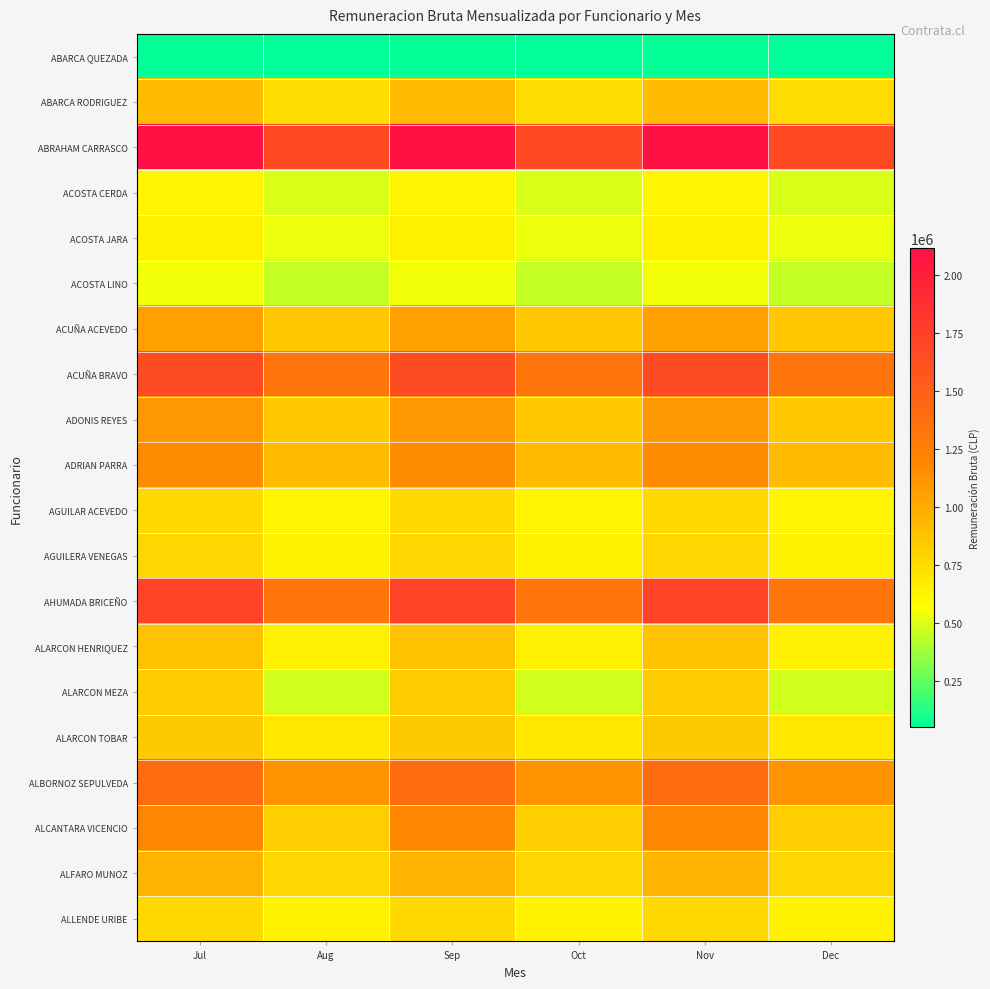

What is the greatest value displayed?

2113795